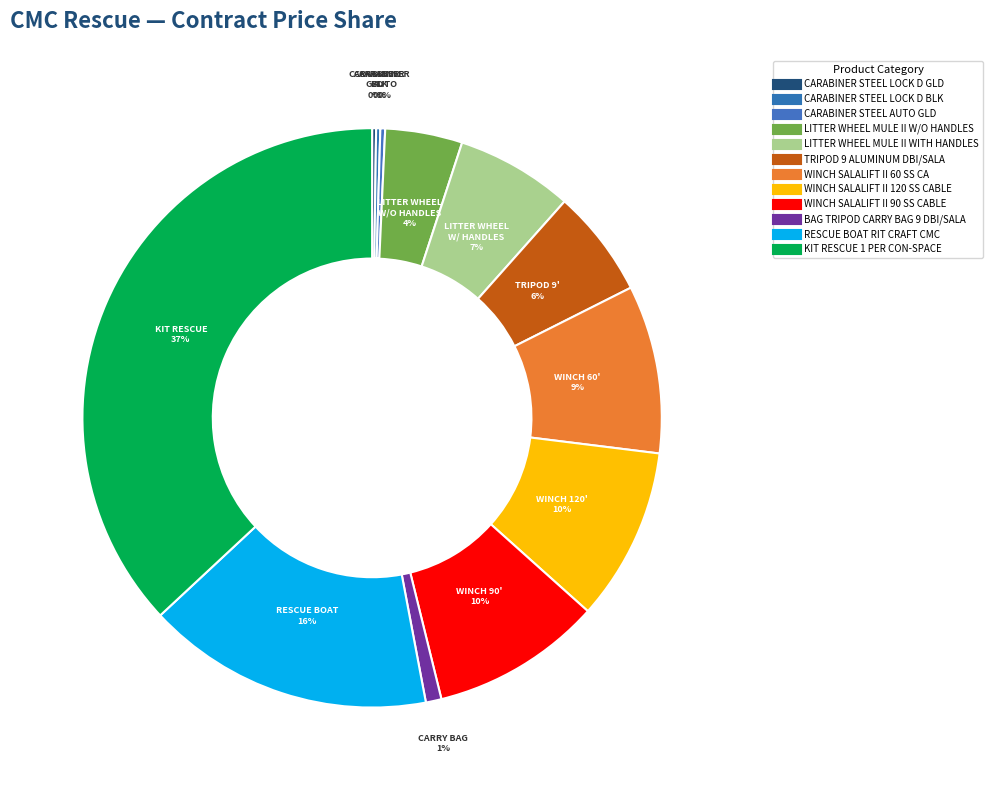

Approximately how many times larger is the value at WINCH SALALIFT II 120 SS CABLE compared to LITTER WHEEL MULE II W/O HANDLES?

2.2